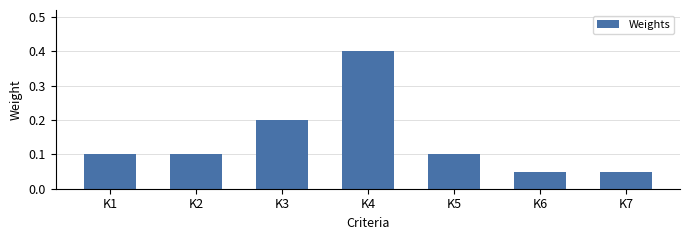

The value at K7 is 0.1. True or false?

True